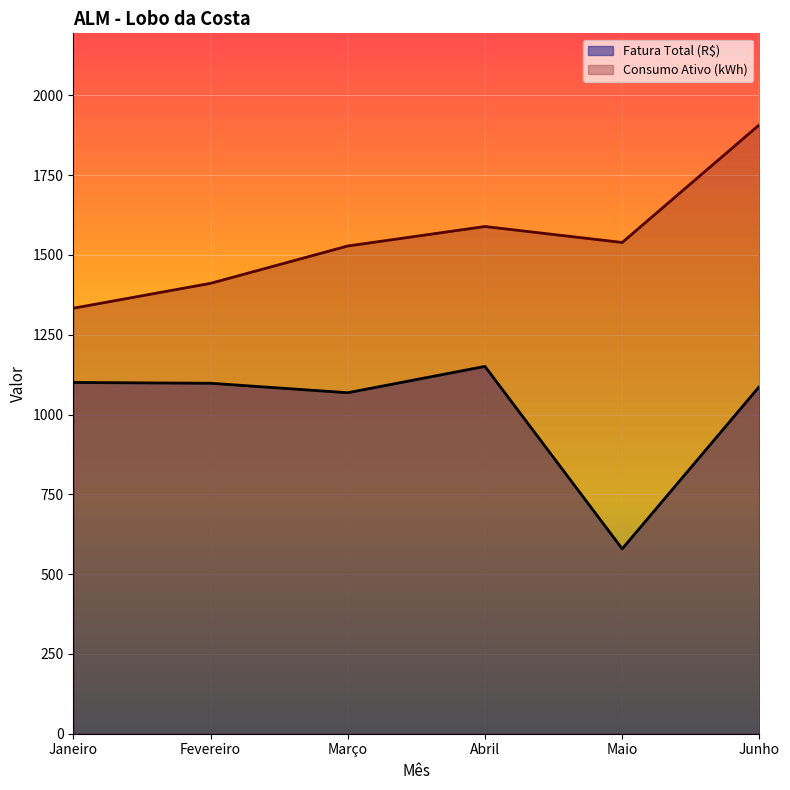

True or false: Consumo Ativo (kWh) has a value of 1528.0 at Março.

True